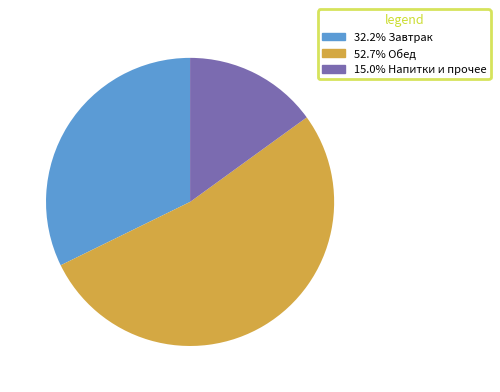

Is there a majority slice in this chart?

Yes